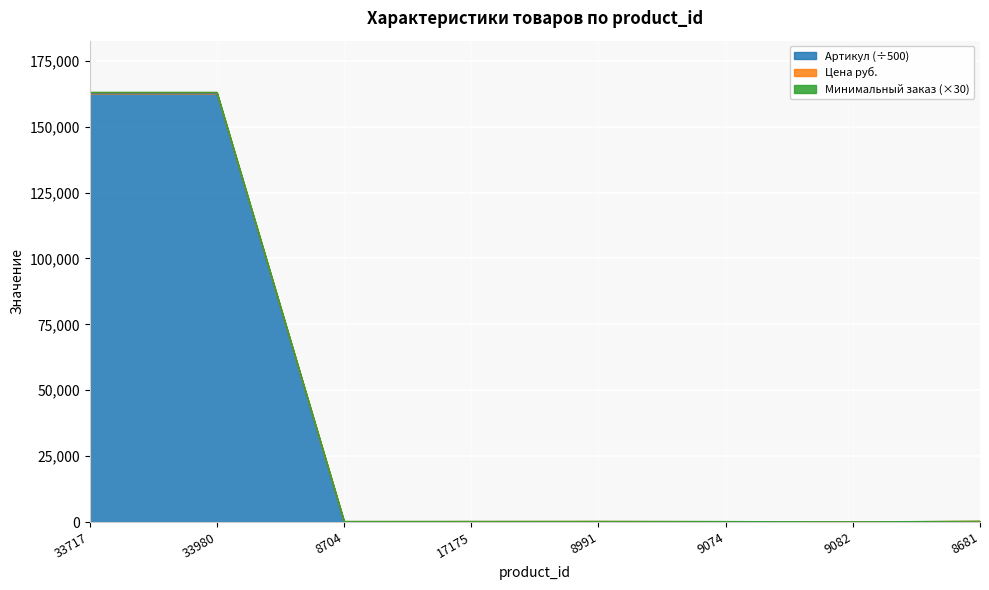

What is the smallest value displayed?

20.2